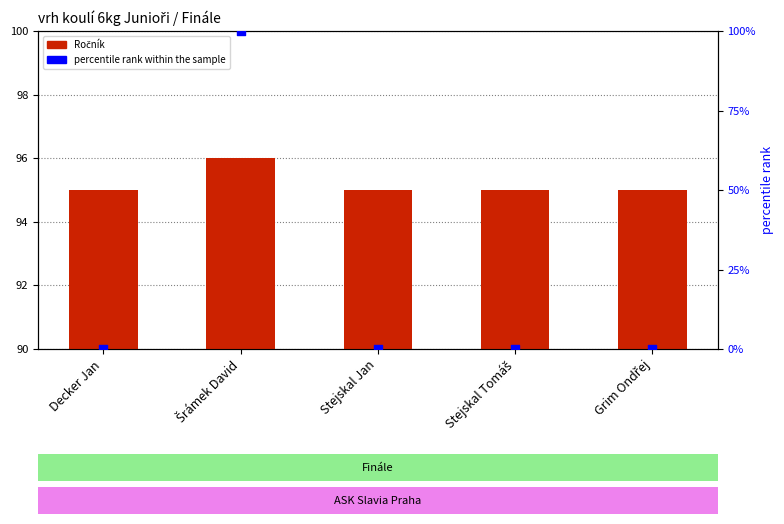

Which series contains the highest Y value?

percentile rank within the sample